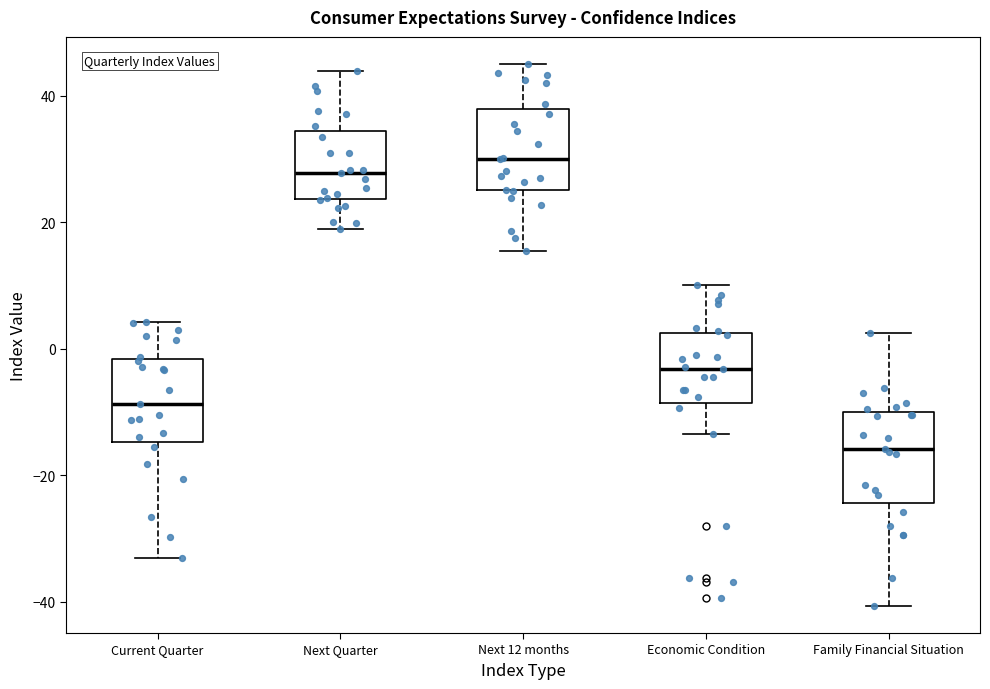

Which box has the lowest median line?

Family Financial Situation